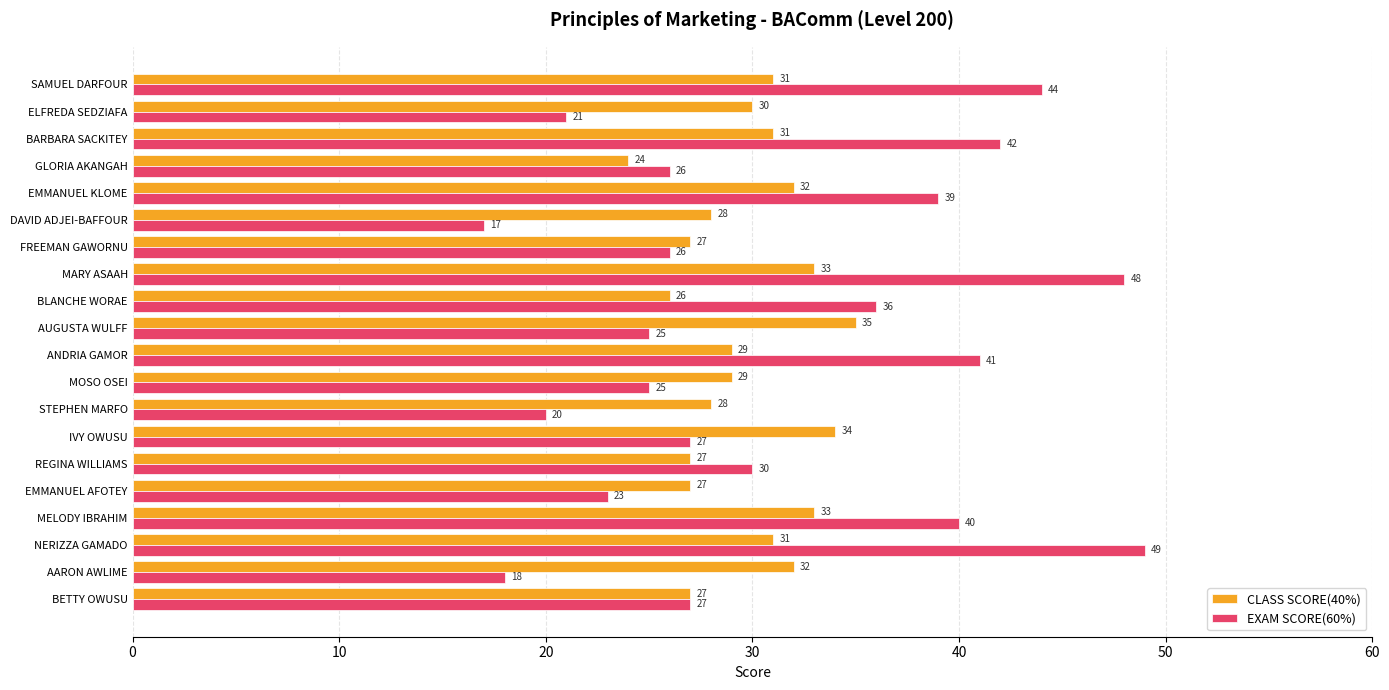

Rank the series at ANDRIA GAMOR from lowest to highest value.

CLASS SCORE(40%), EXAM SCORE(60%)